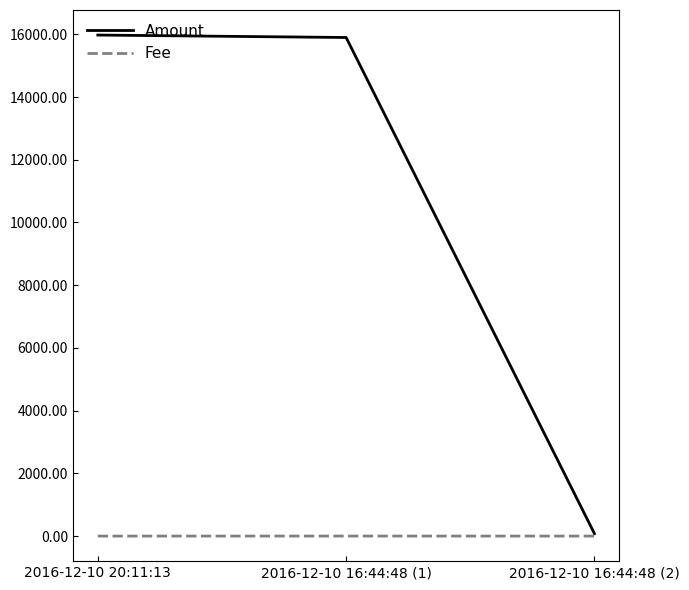

Which series has the largest total across all categories?

Amount